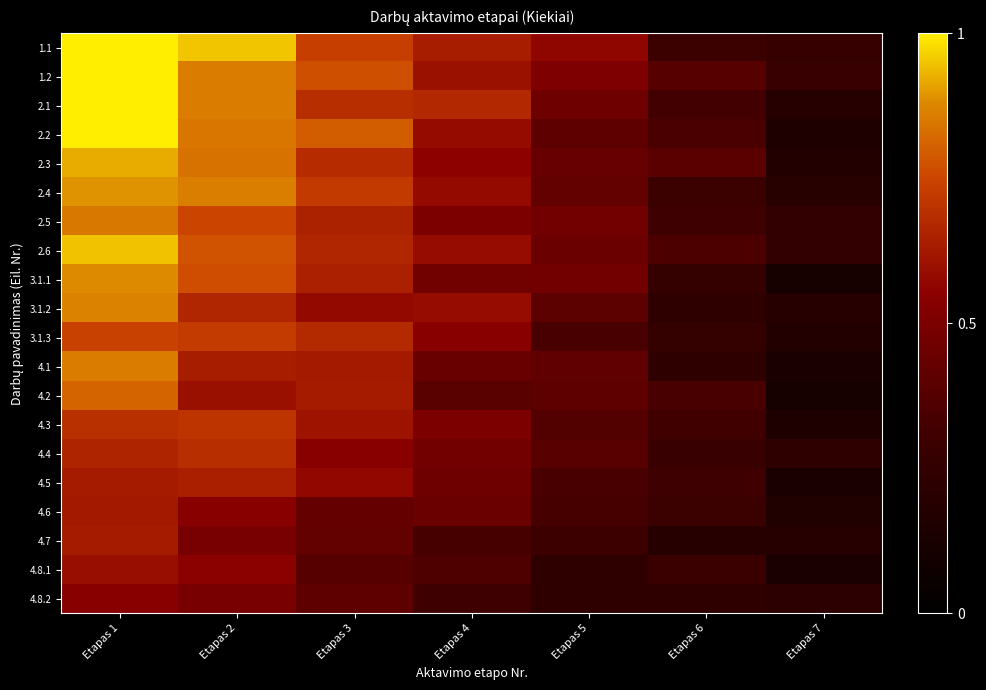

What is the spread (max minus min) of values at Etapas 1?

0.5